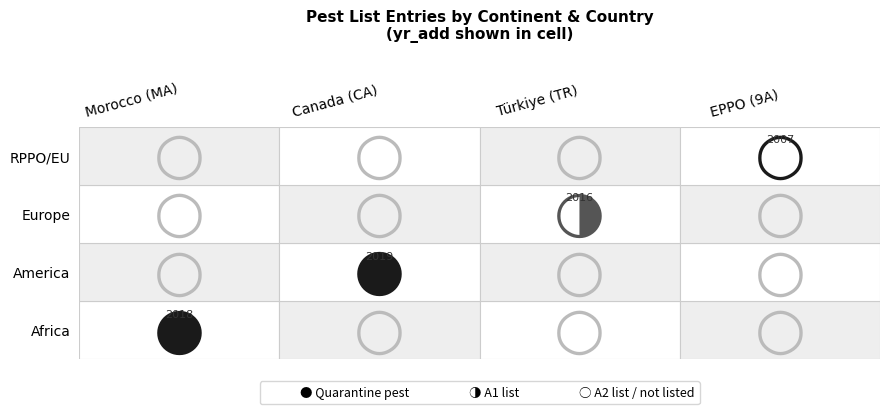

What is the approximate value at 1?

2019